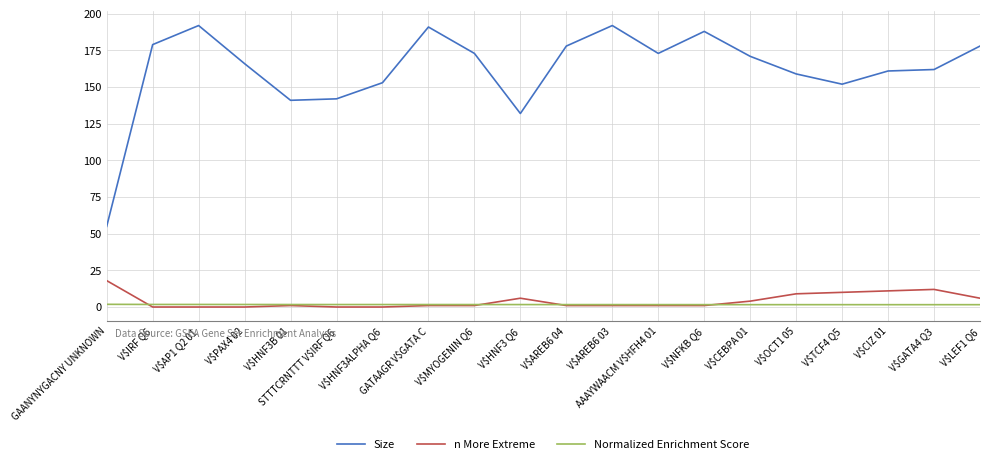

At which category does Size reach its first local peak?

V$AP1 Q2 01